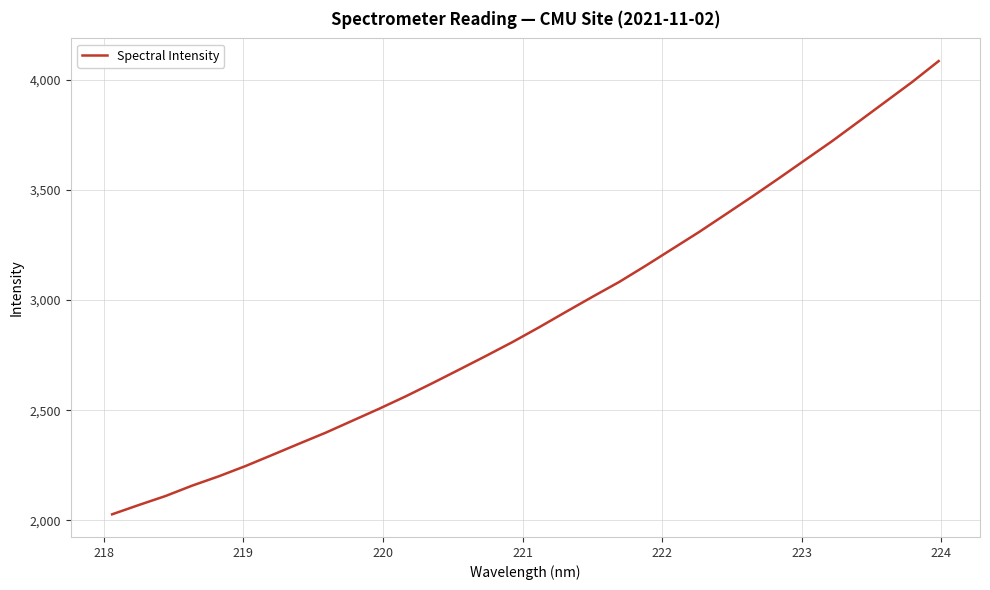

What is the maximum value shown in the chart?

4085.7